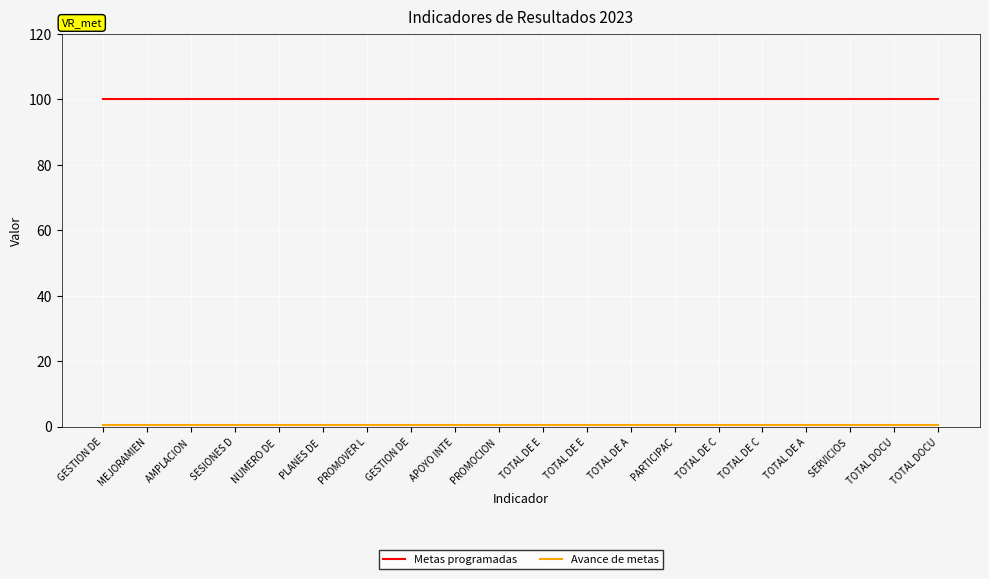

How many lines are shown in the chart?

2